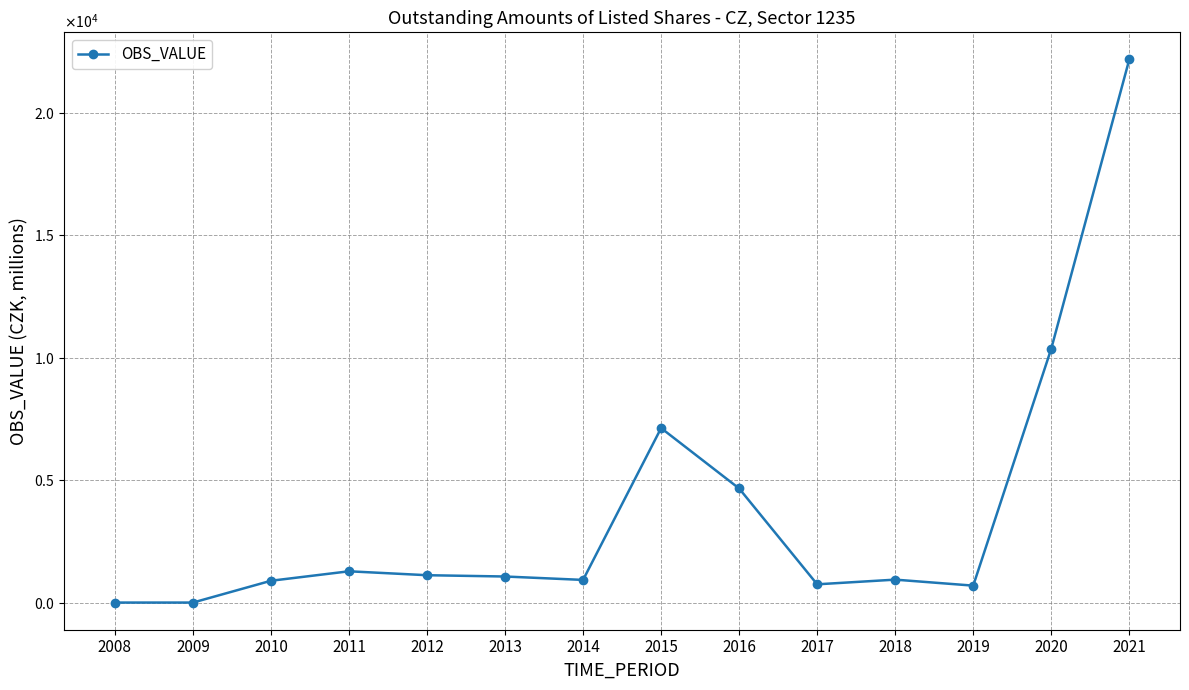

Rank the categories by value from highest to lowest.

2021, 2020, 2015, 2016, 2011, 2012, 2013, 2018, 2014, 2010, 2017, 2019, 2008, 2009